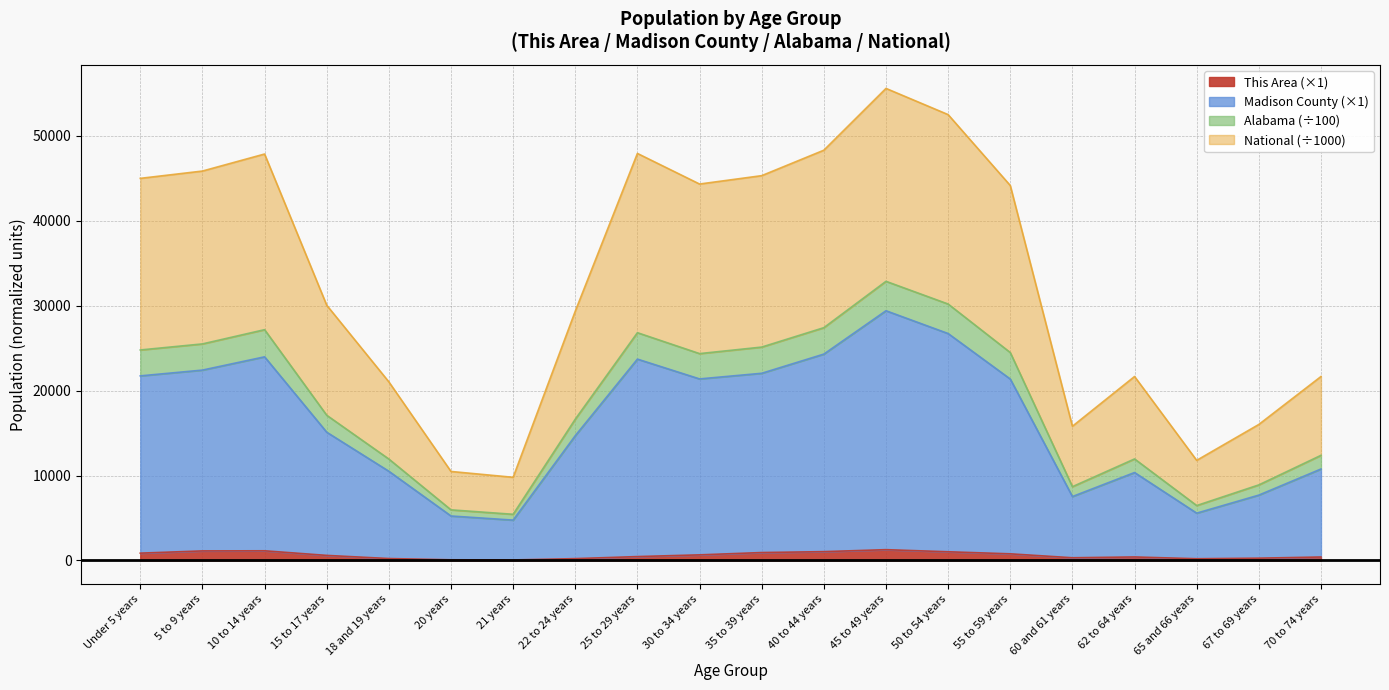

In Alabama, how many points are lower than both neighbors (excluding endpoints)?

4